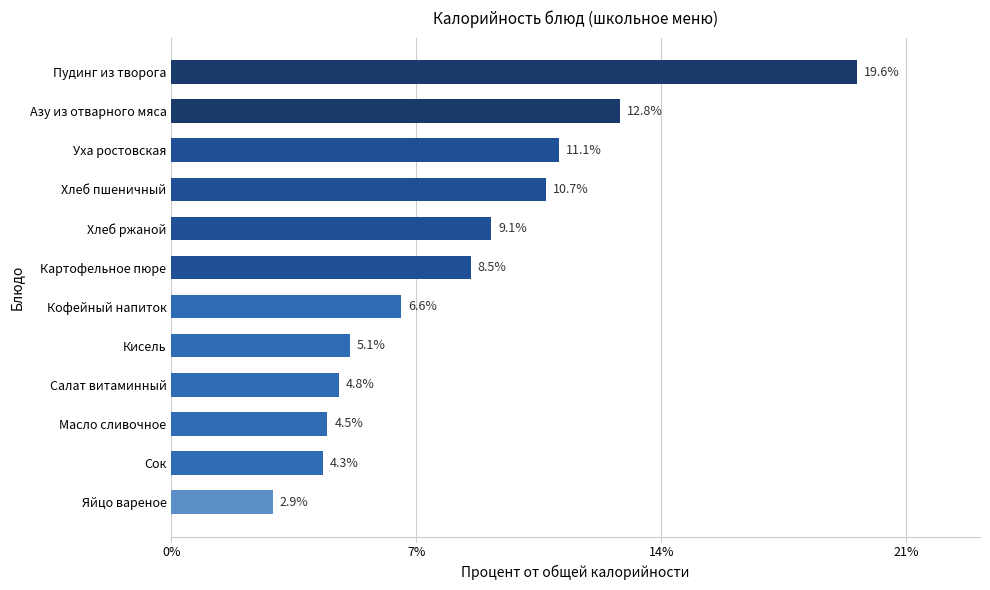

Rank the categories by value from highest to lowest.

Пудинг из творога, Азу из отварного мяса, Уха ростовская, Хлеб пшеничный, Хлеб ржаной, Картофельное пюре, Кофейный напиток, Кисель, Салат витаминный, Масло сливочное, Сок, Яйцо вареное